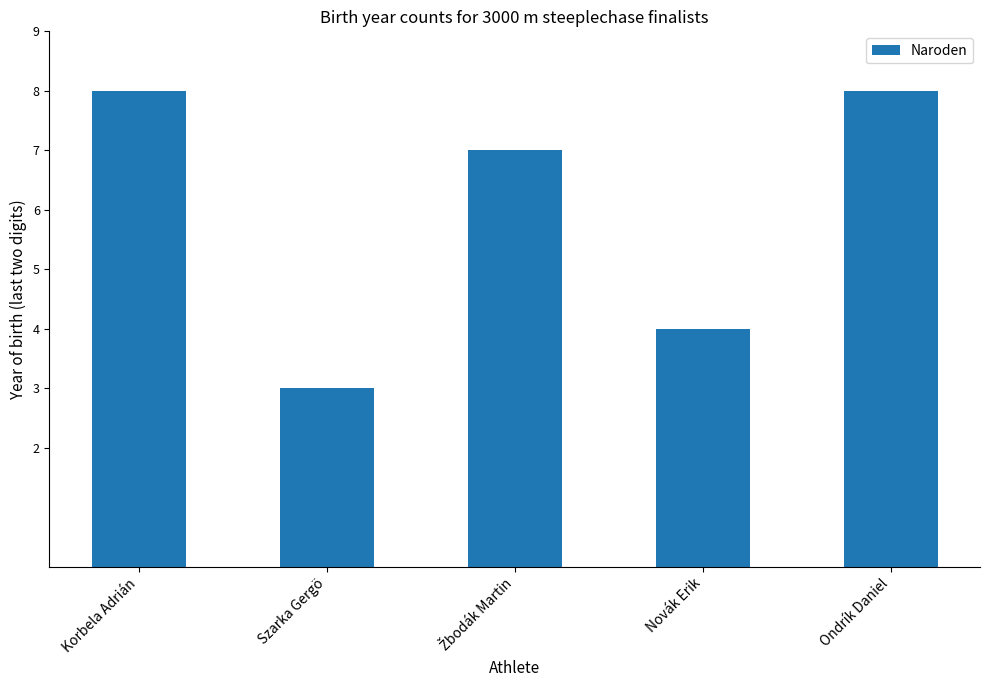

Reading left to right, extract all data points from this chart.

8	3	7	4	8